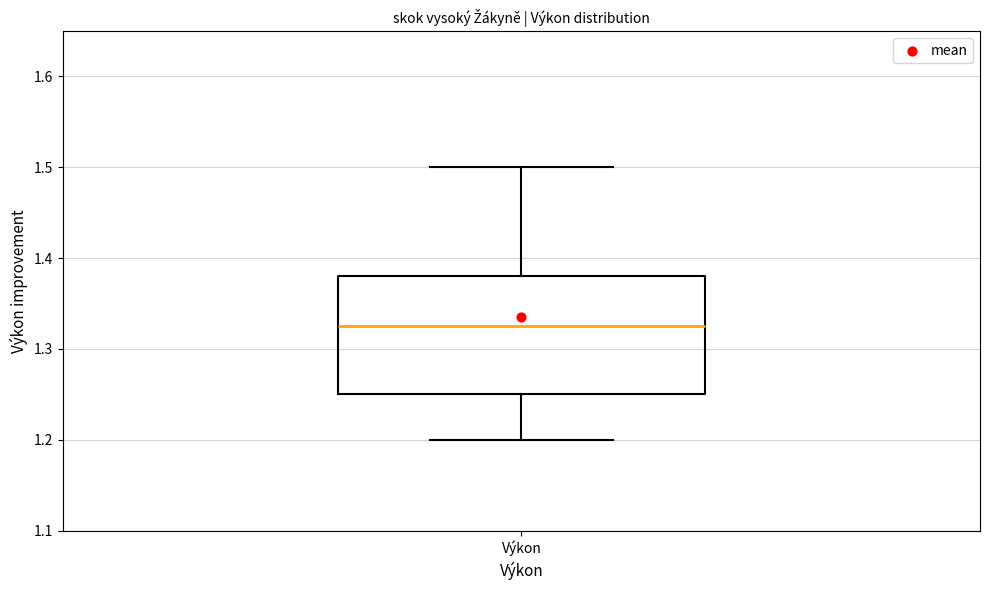

Read this box plot against the y-axis: the position of the median line, the range covered by the box, and the ends of both whiskers. The values are not printed on the chart, so give them approximately, as read against the axis.

median 1.33, box 1.25 to 1.38, whiskers 1.20 to 1.50